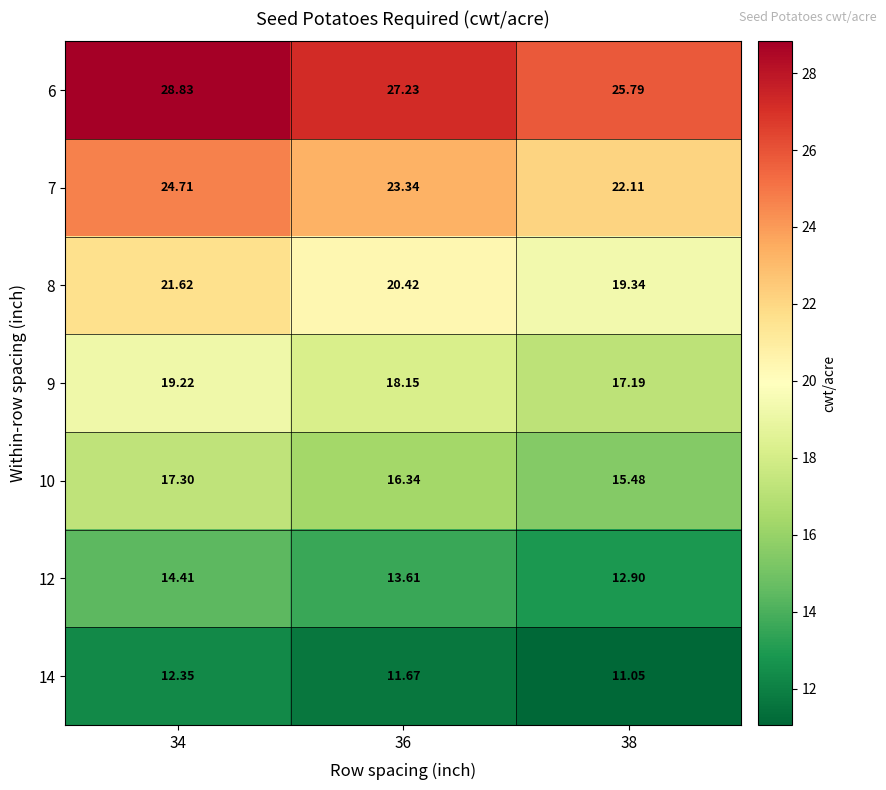

Is the value of 8 at 36 greater than the value of 6 at 38?

No